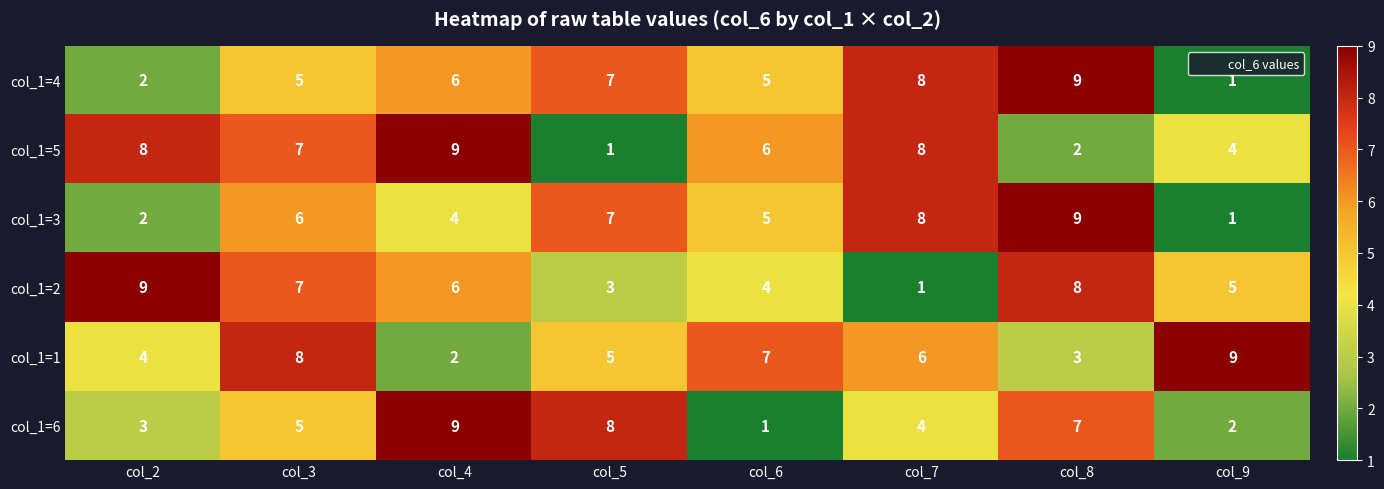

True or false: col_1=1 has a value of 9 at col_9.

True